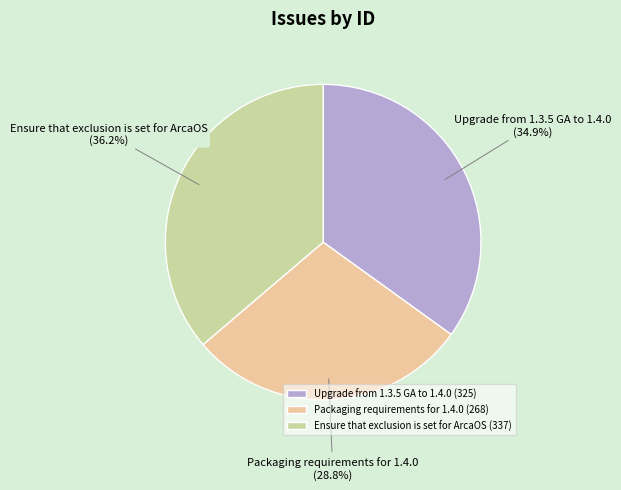

To the nearest percent, what is the combined percentage of Packaging requirements for 1.4.0 and Ensure that exclusion is set for ArcaOS?

65%